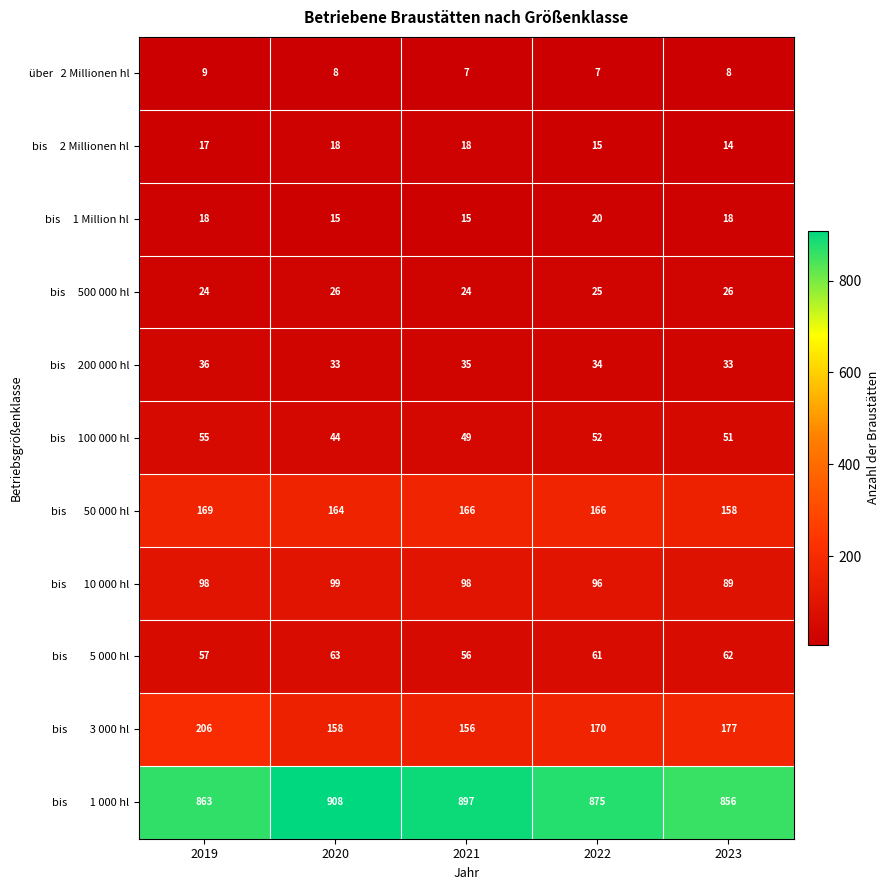

What is the total value across all series at 2019?

1552